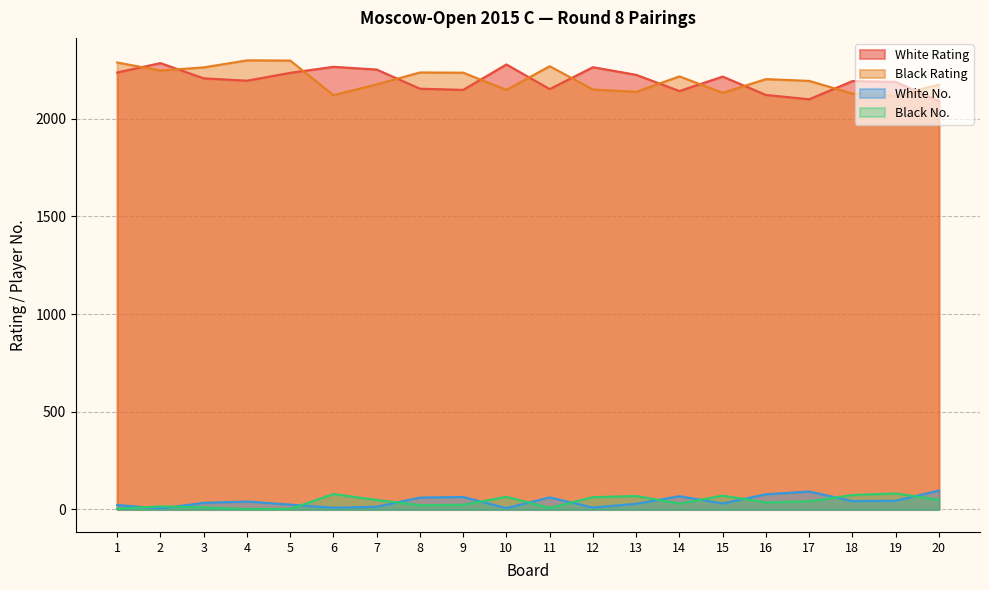

Where is the first local minimum for Black No.?

4